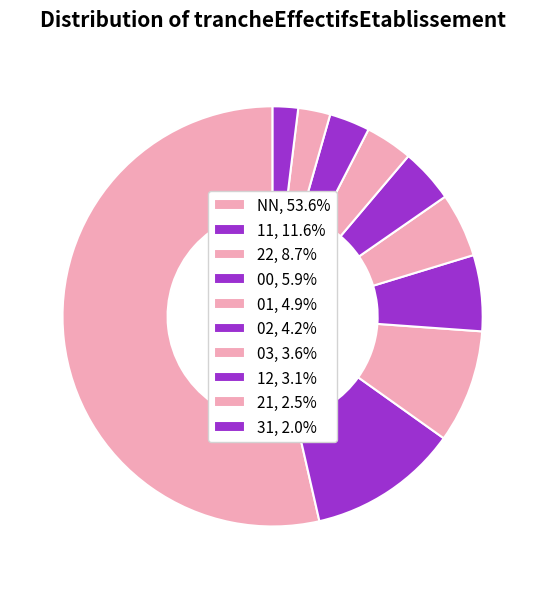

How many slices are in this pie chart?

10